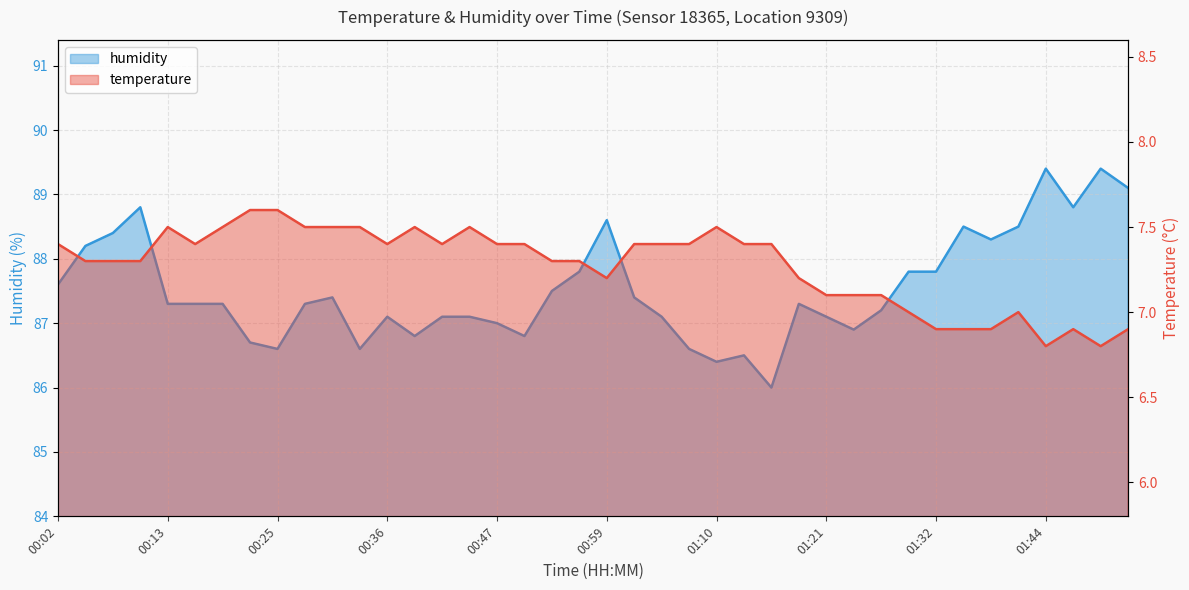

Is it true that humidity equals 87.4 at 21?

True